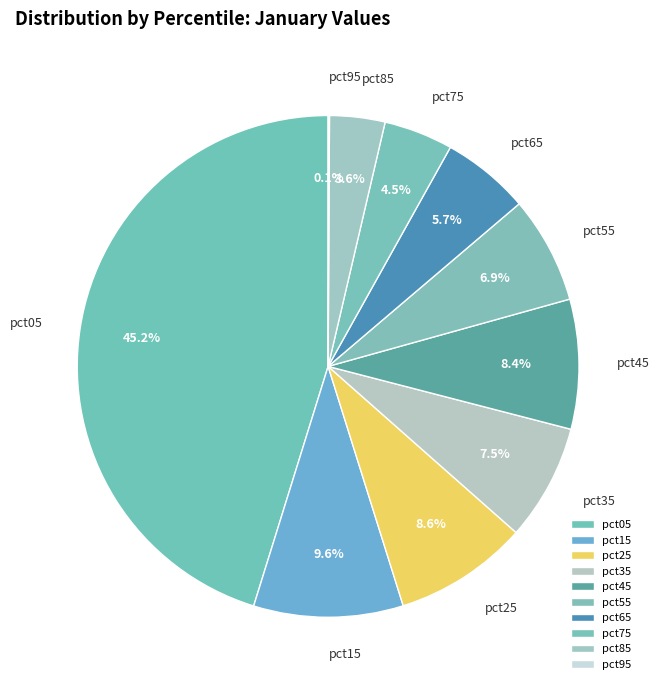

Which category has the biggest portion of the pie?

pct05